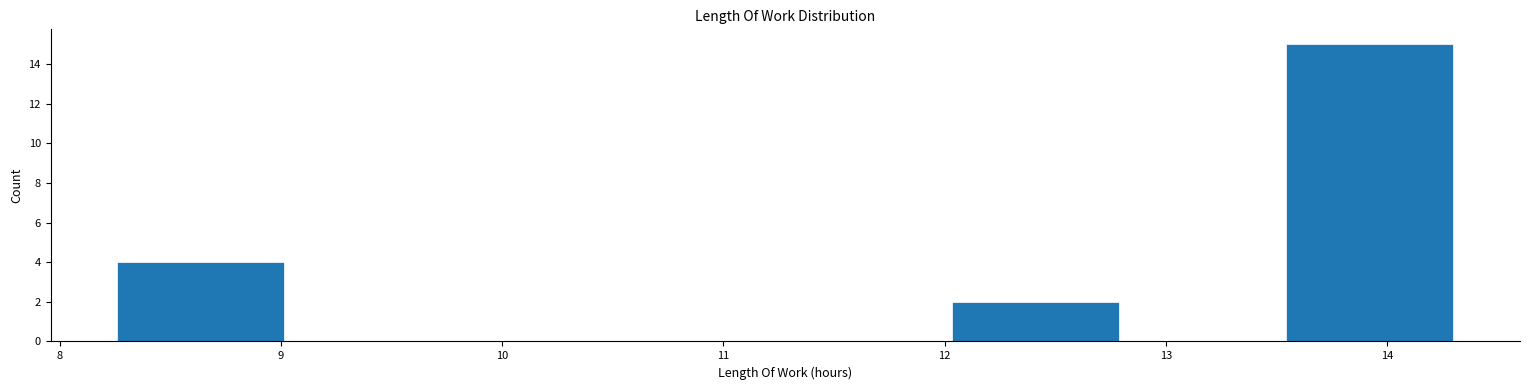

Reading left to right, list every bar in this chart as the range it spans on the x-axis followed by its height. Neither the bar edges nor the heights are printed on the chart, so give them approximately, as read against the axes.

8.3 to 9.0: 4
9.0 to 9.8: 0
9.8 to 10.5: 0
10.5 to 11.3: 0
11.3 to 12.0: 0
12.0 to 12.8: 2
12.8 to 13.5: 0
13.5 to 14.3: 15